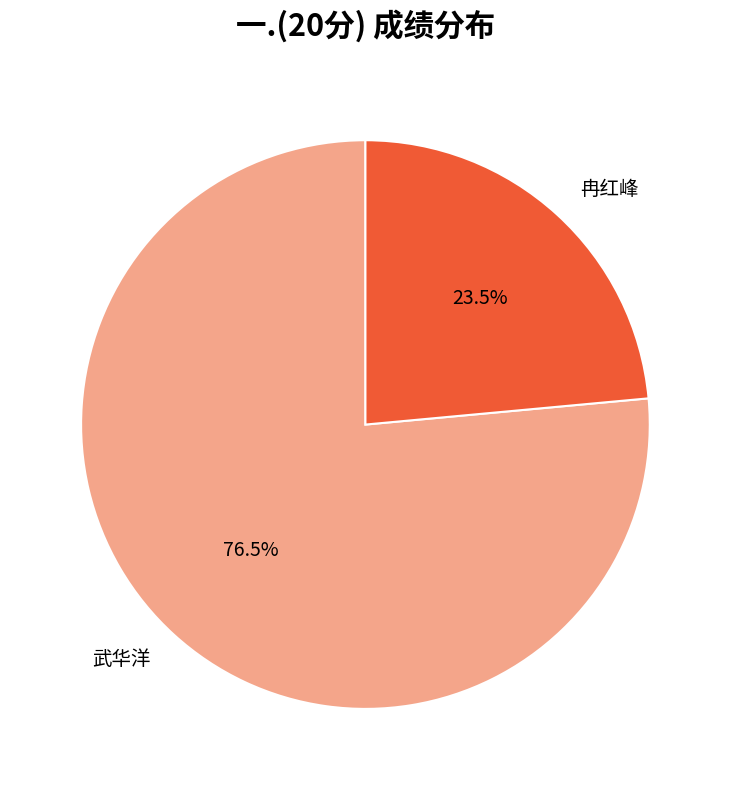

Which slice is the largest?

武华洋